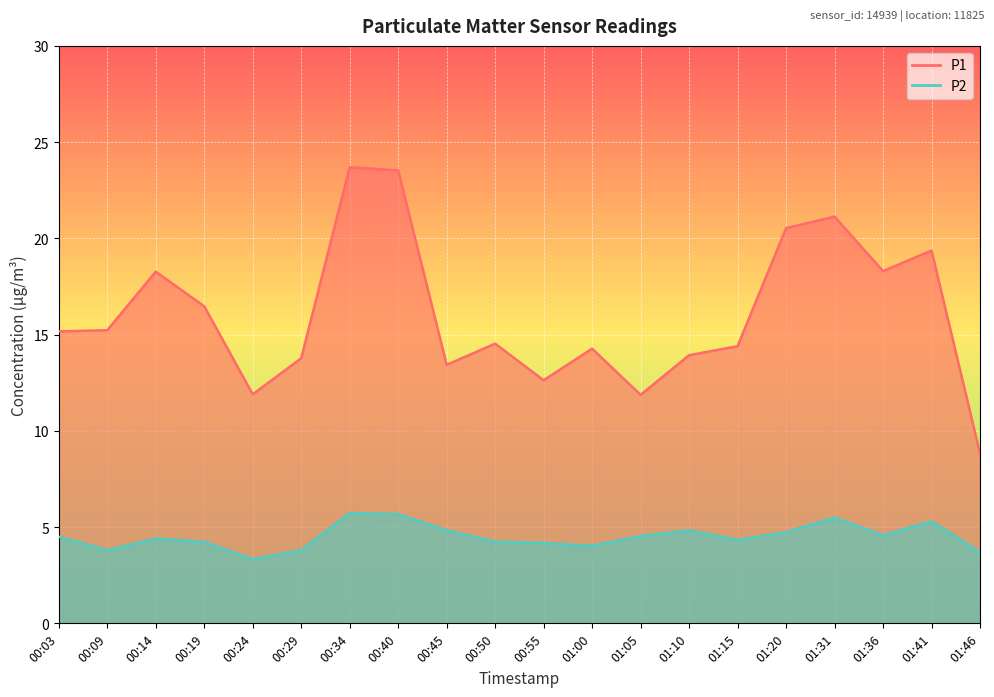

What is the sum of the P2 values at 00:19 and 00:34?

10.0